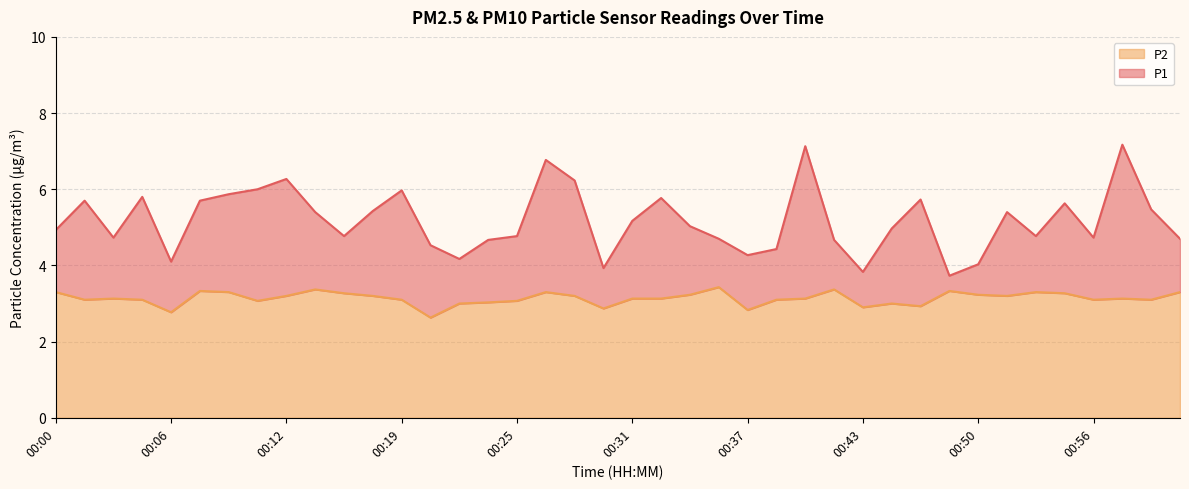

Which series has the largest total across all categories?

P1